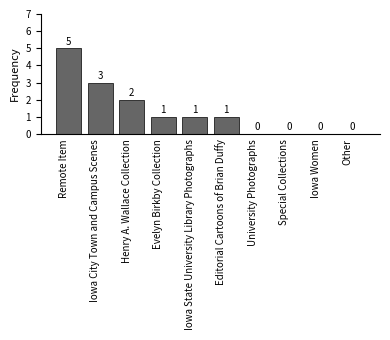

Count the values in the range 0 to 2.

8